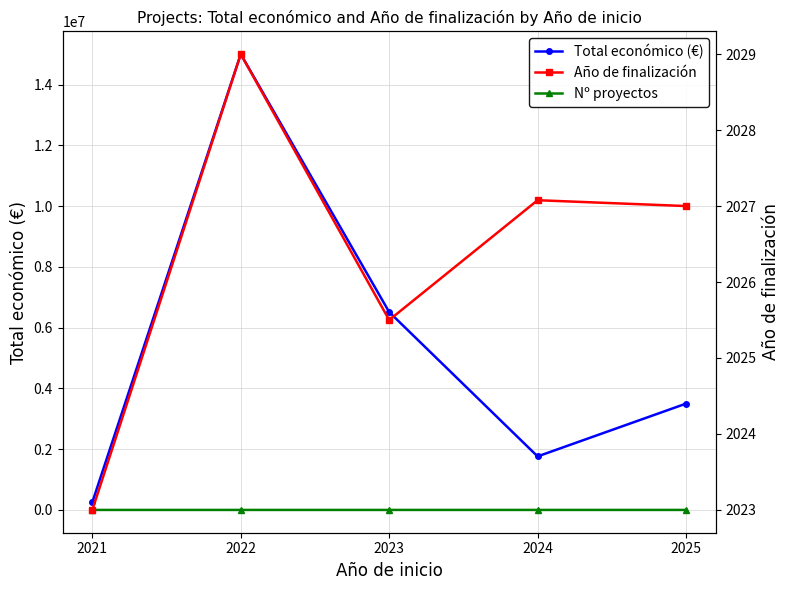

True or false: Total económico (€) and Año de finalización intersect in this chart.

False